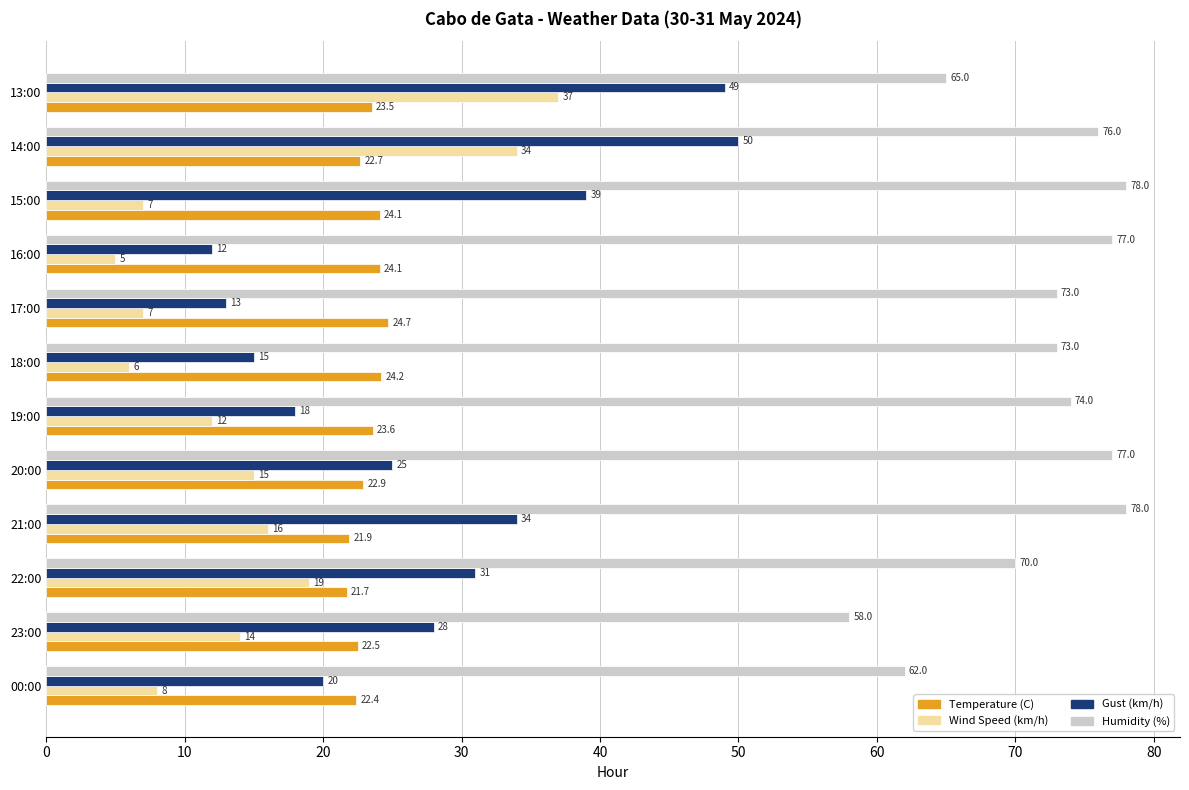

At which label is Gust (km/h) closest to 31?

22:00